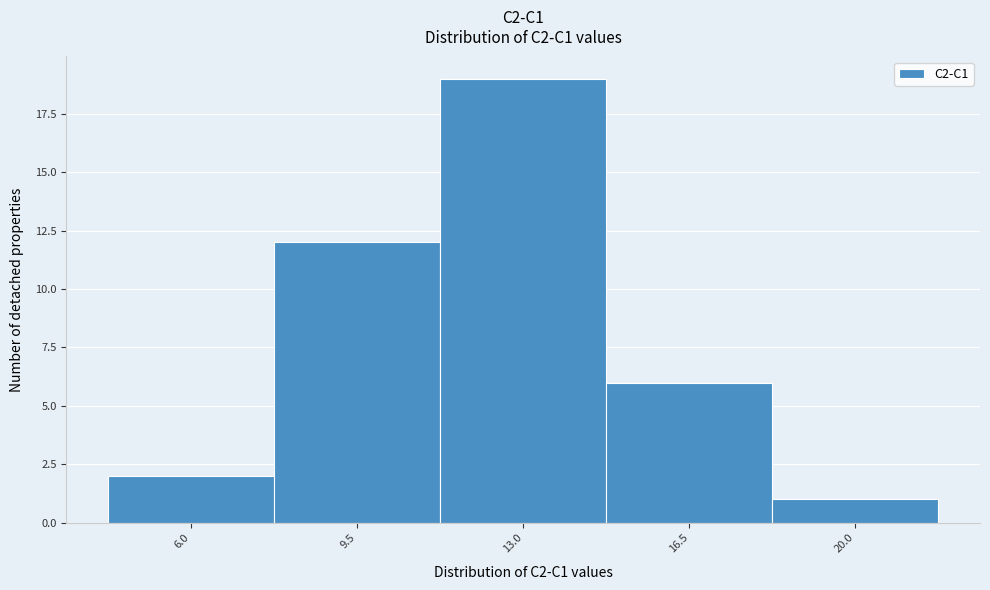

Which range on the x-axis has the tallest bar?

11.2 to 14.7